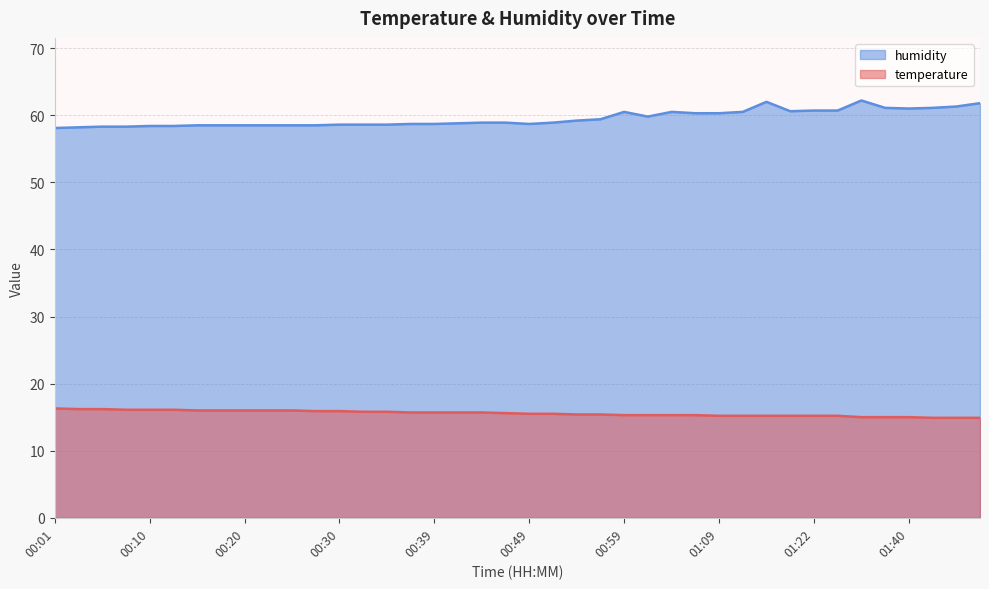

What is the label of the 38th point from the right?

00:05